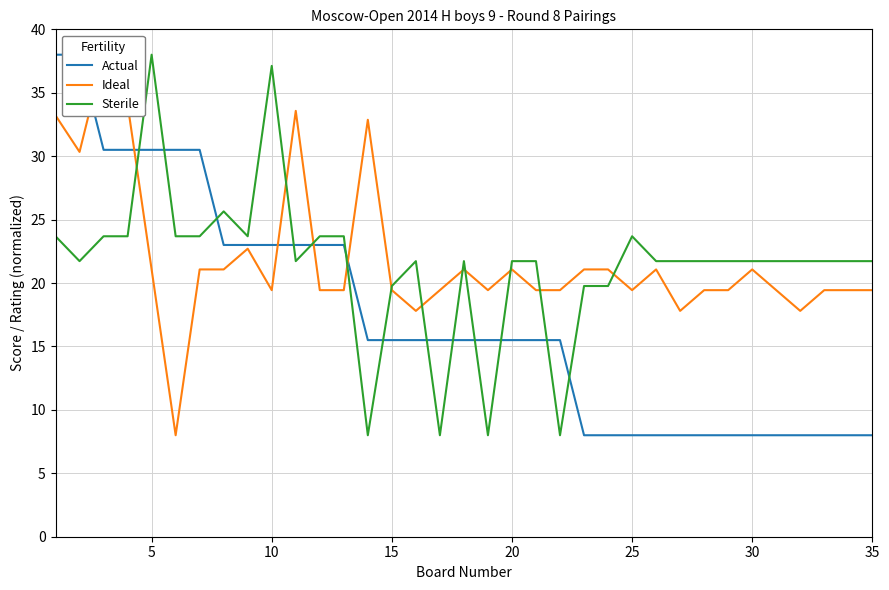

True or false: Sterile has a value of 27.5 at 15.

False